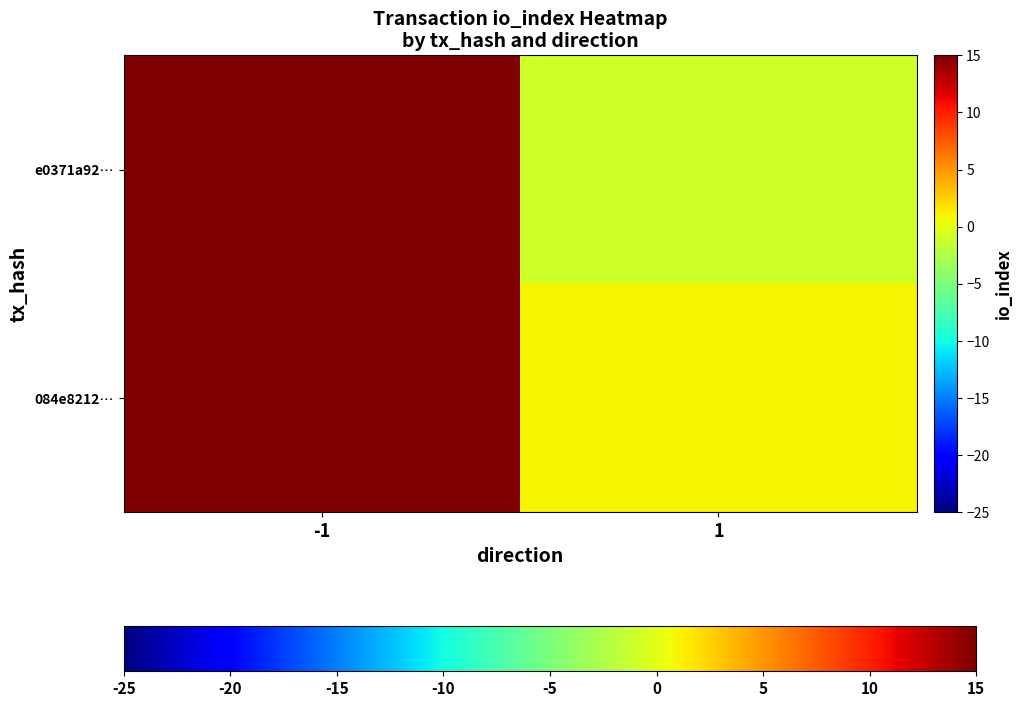

Reading left to right, transcribe all the data shown in this chart.

e0371a92…: -1=161	1=-1
084e8212…: -1=59	1=1